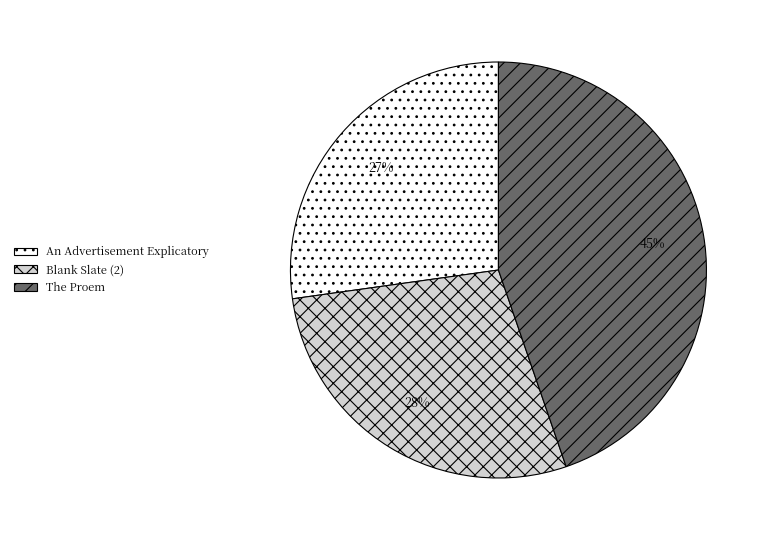

The Blank Slate (2) slice represents 35% of the pie. True or false?

False